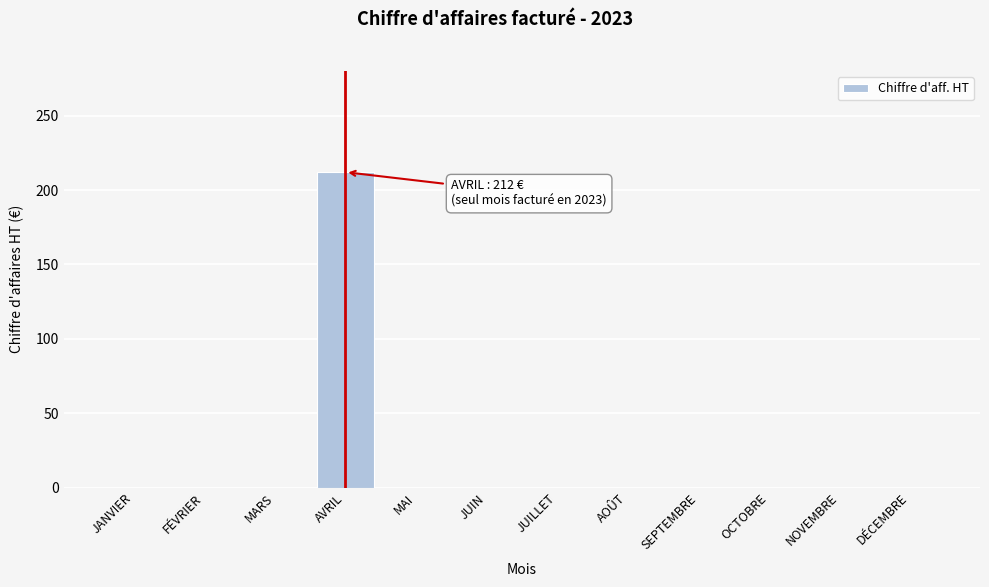

Reading left to right, list all the values displayed in this chart.

JANVIER=0	FÉVRIER=0	MARS=0	AVRIL=212	MAI=0	JUIN=0	JUILLET=0	AOÛT=0	SEPTEMBRE=0	OCTOBRE=0	NOVEMBRE=0	DÉCEMBRE=0